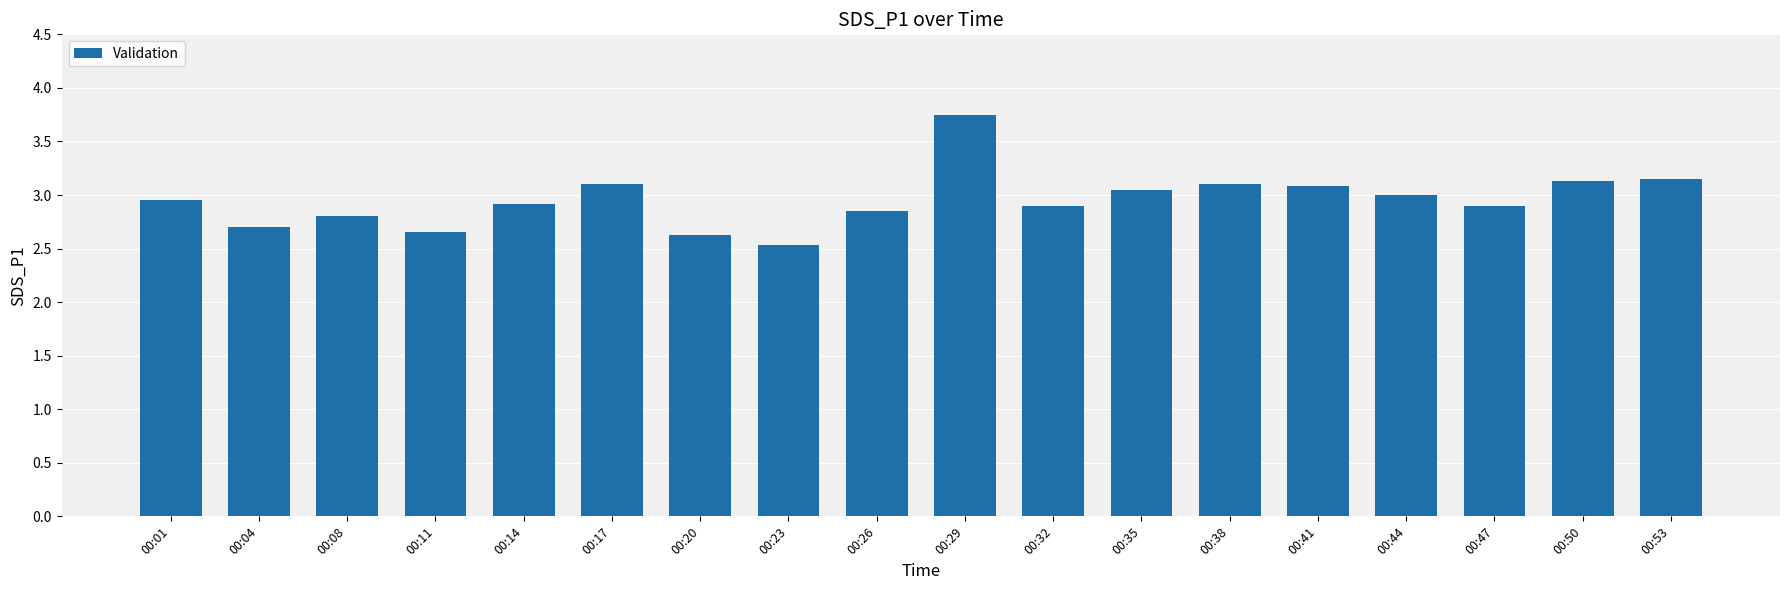

What is the difference between the values at 00:04 and 00:08?

0.1